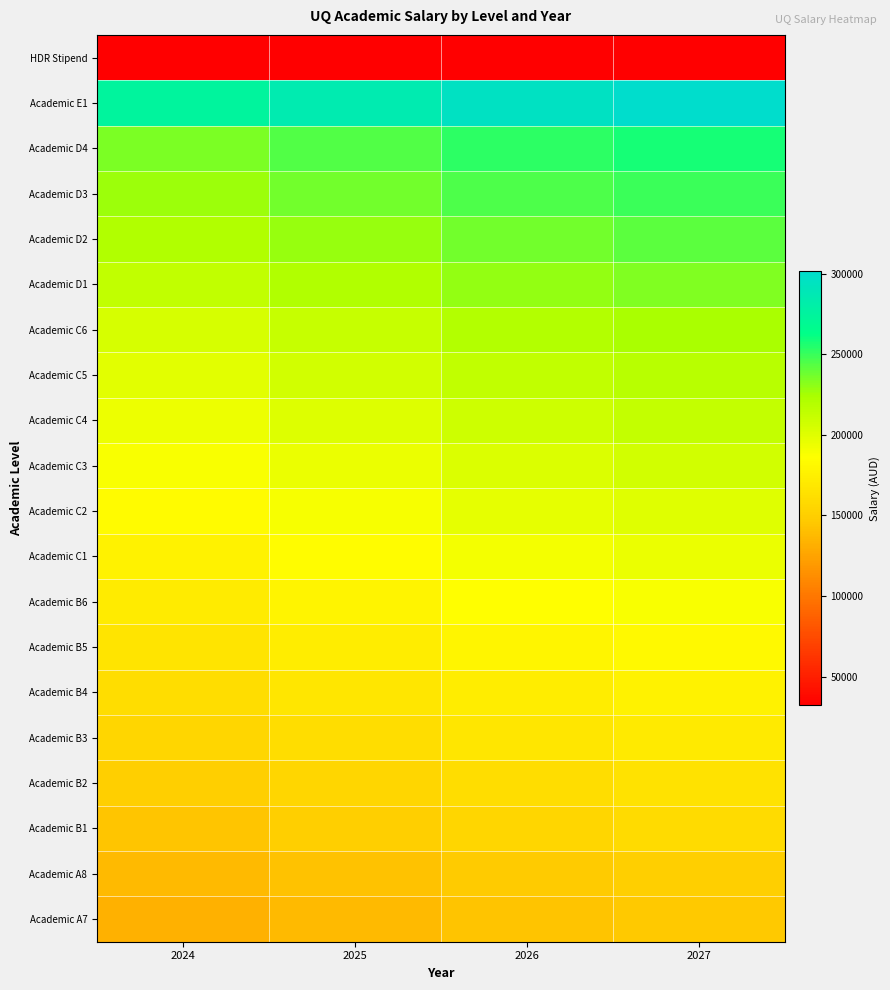

Count the number of categories in the chart.

4